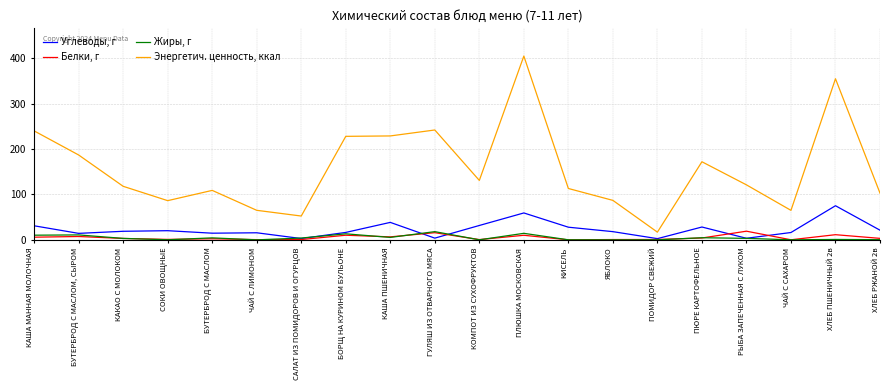

What are all the series names shown in the legend?

Углеводы, г, Белки, г, Жиры, г, Энергетич. ценность, ккал